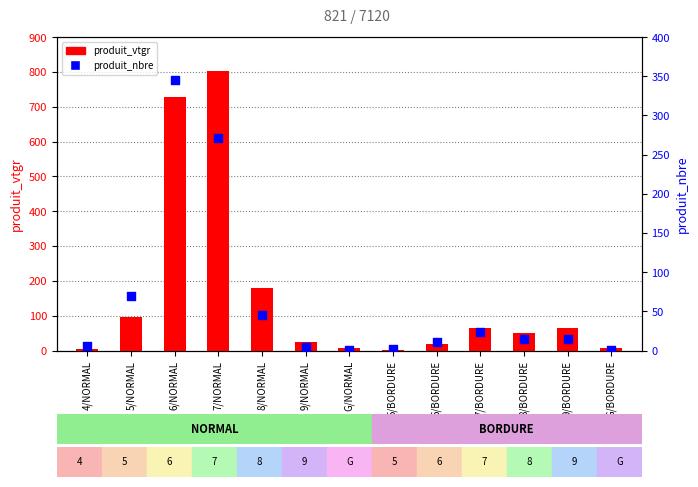

At how many categories does at least one series exceed 684?

2